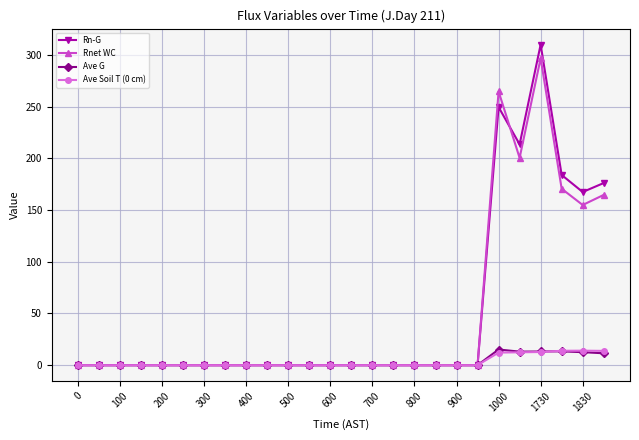

At how many categories does at least one series exceed 56?

6